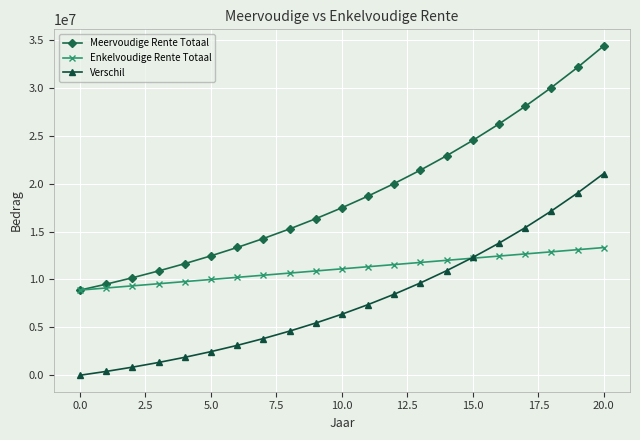

Does the chart display data point markers on the line(s)?

Yes